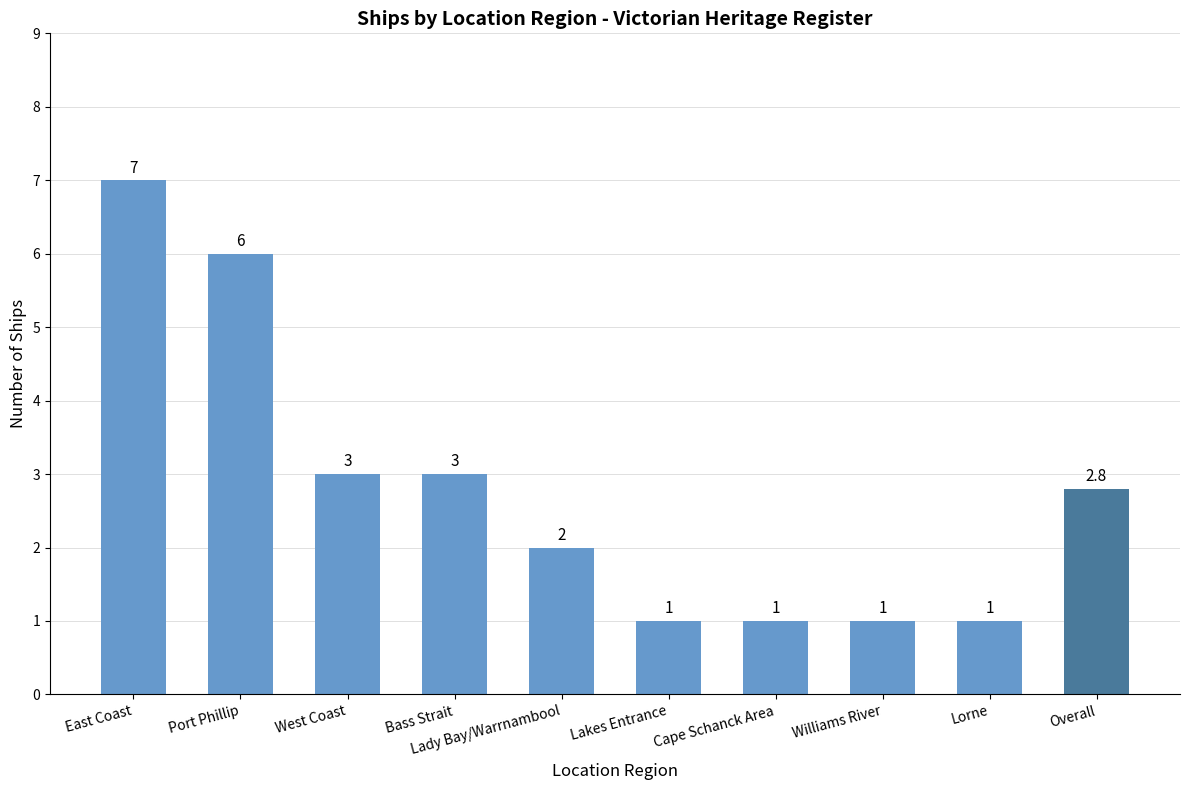

What is the label of the 7th bar from the left?

Cape Schanck Area